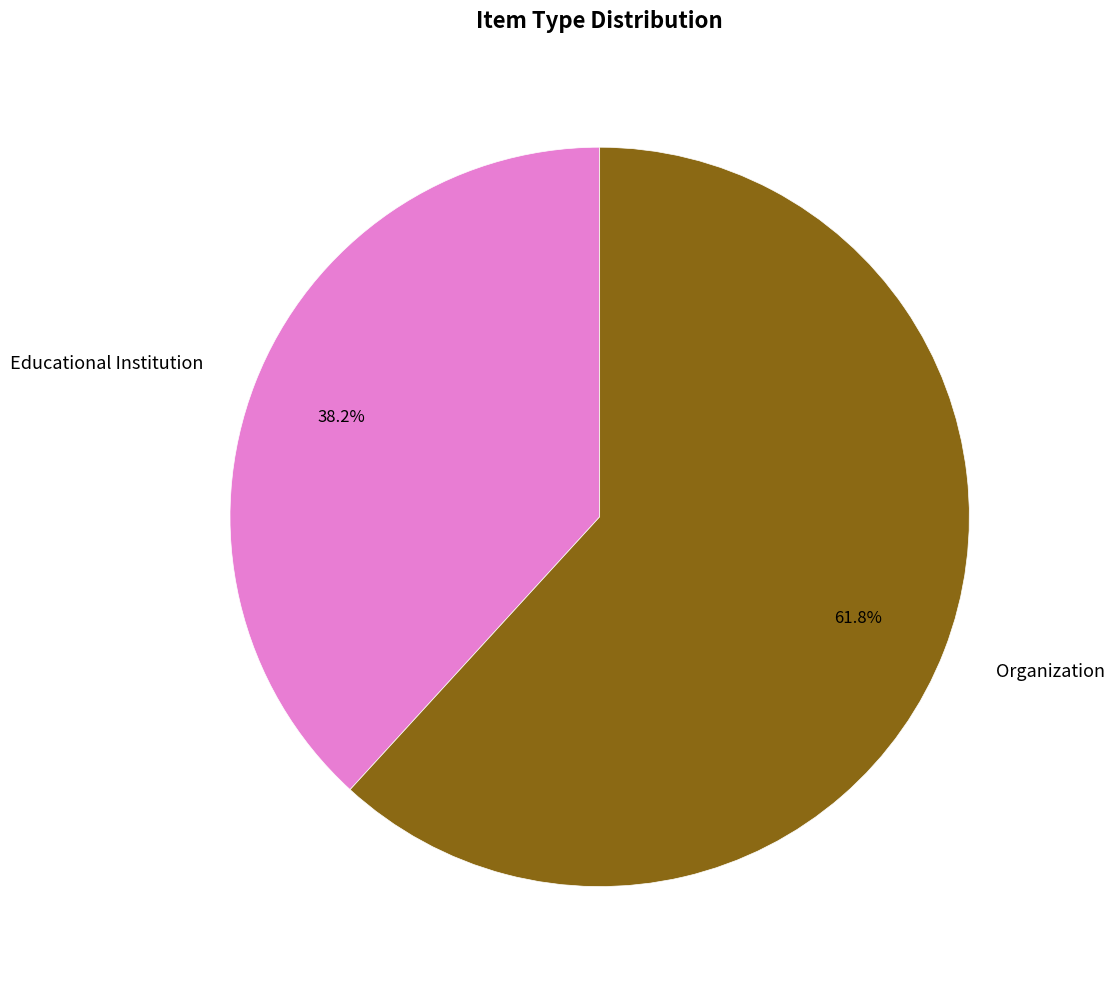

What is the majority slice?

Organization